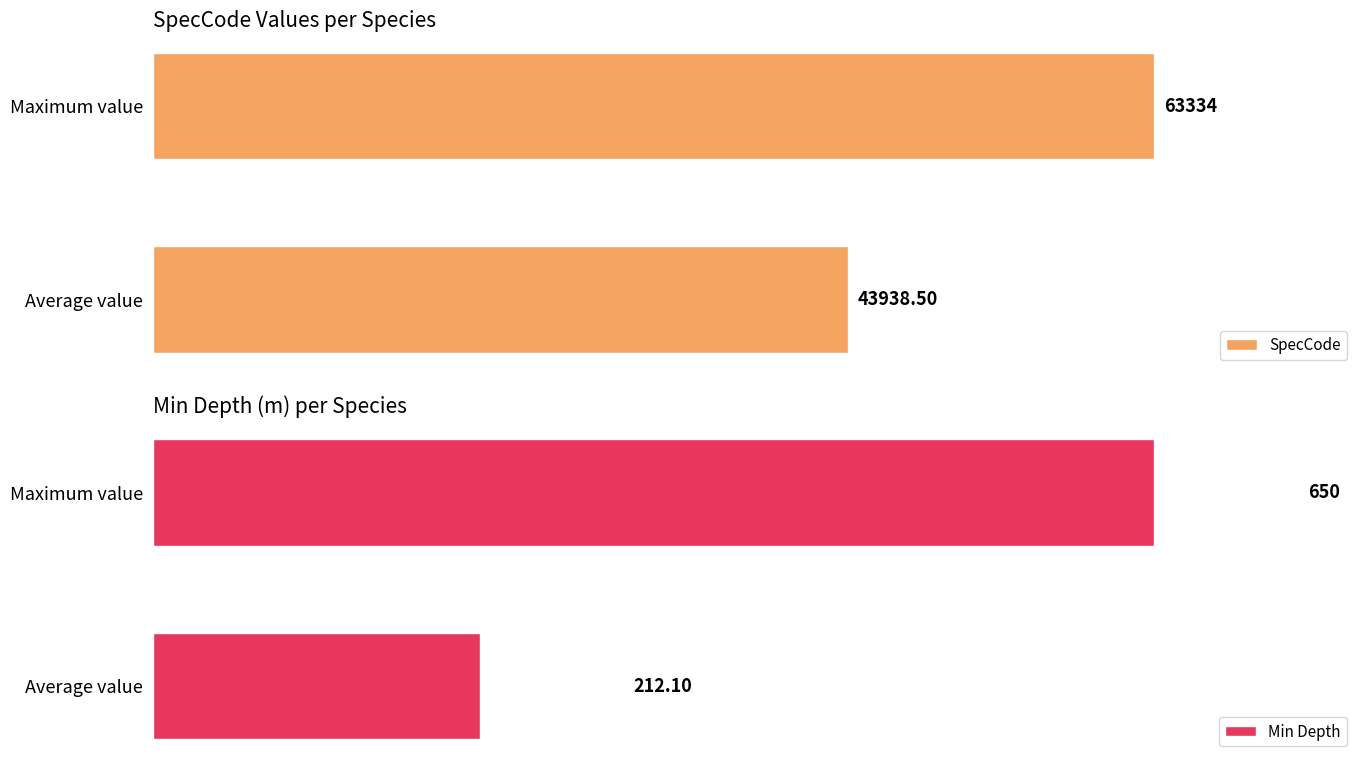

List the series in order of their overall mean, highest first.

SpecCode, Min Depth